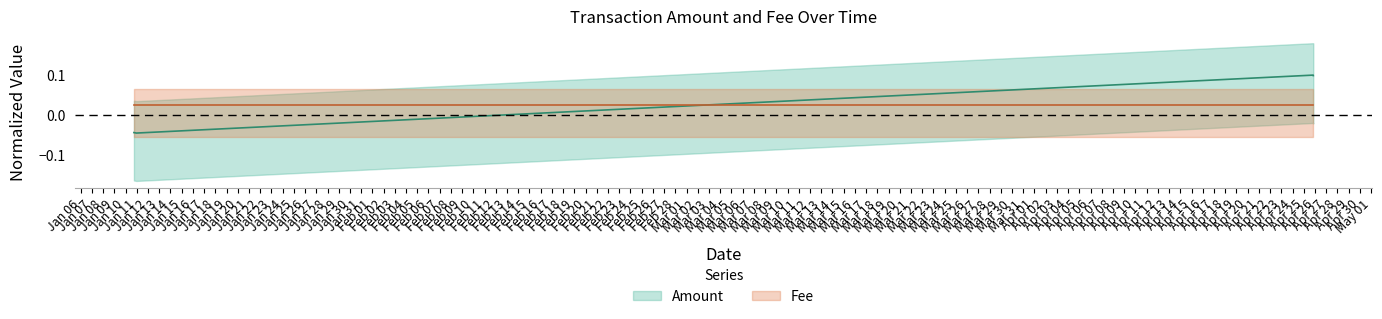

Is it true that the value at 2017-04-25 20:11:19 is -0.0?

False